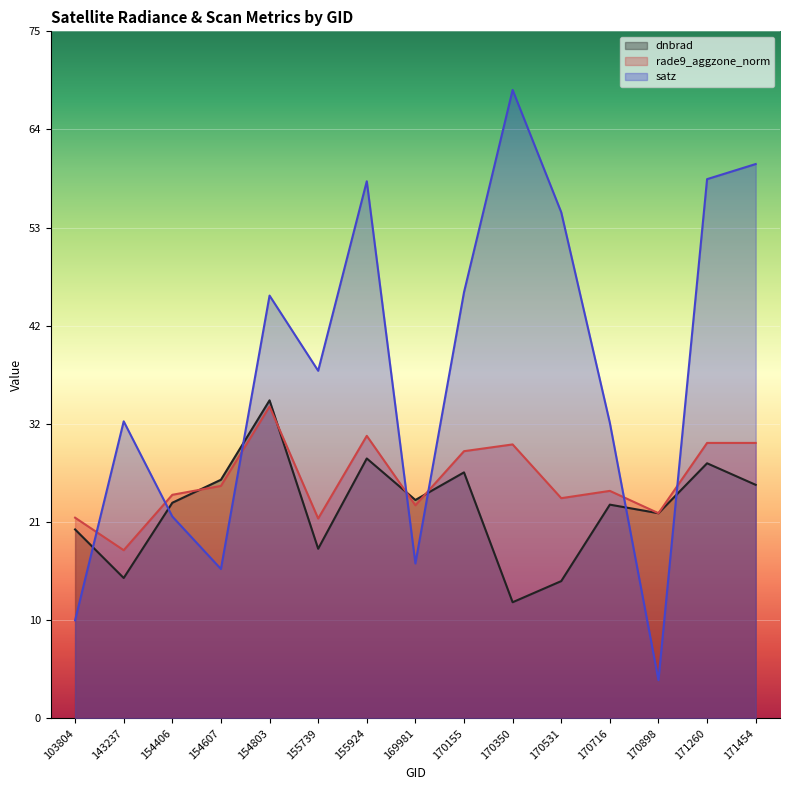

Where do rade9_aggzone_norm and satz first cross each other?

103804 and 143237